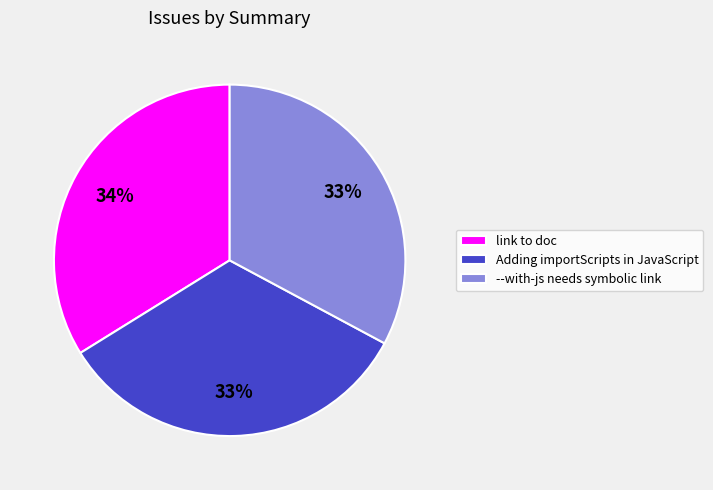

To the nearest percent, what portion does Adding importScripts in JavaScript represent?

33%